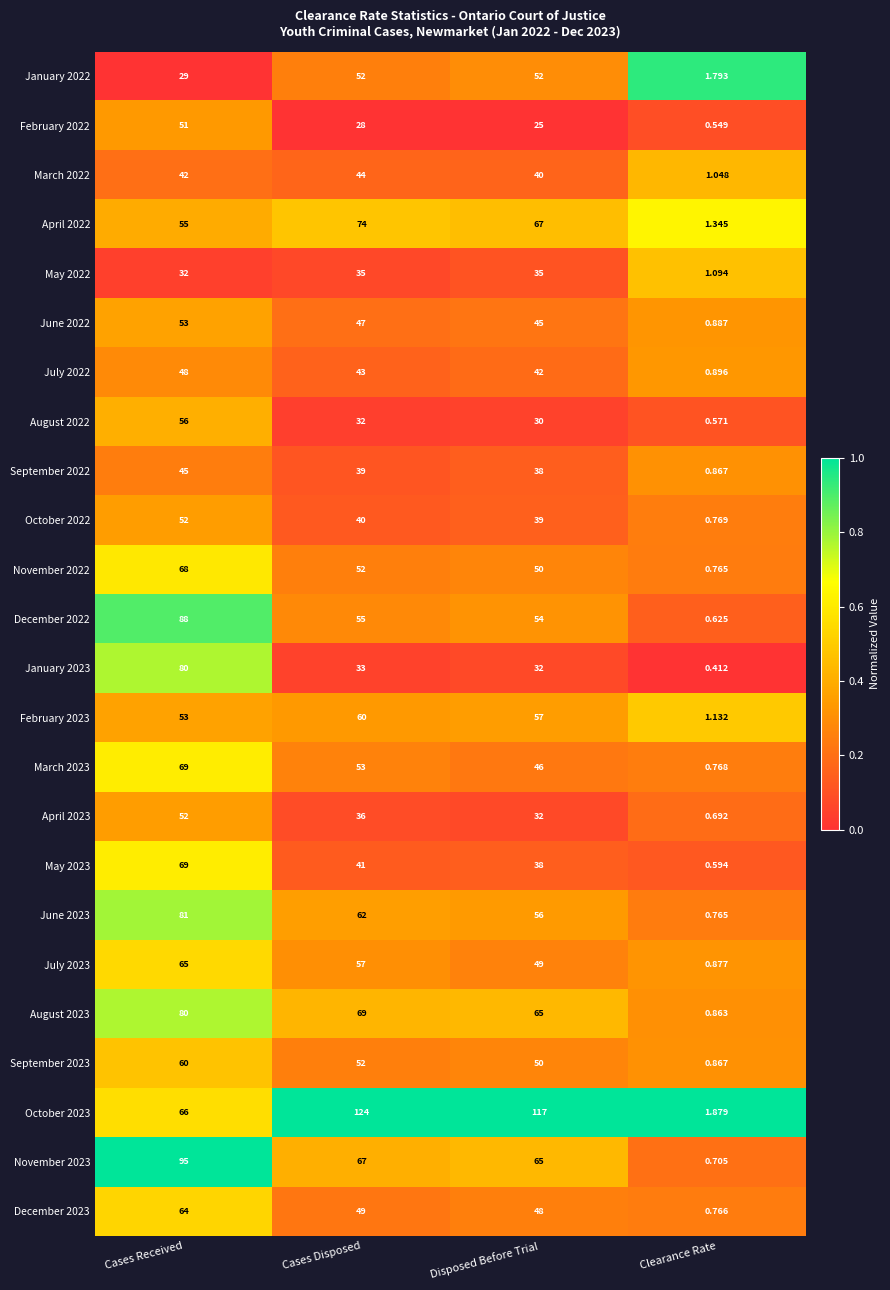

Is the value of April 2023 at Cases Disposed greater than the value of September 2023 at Cases Received?

No